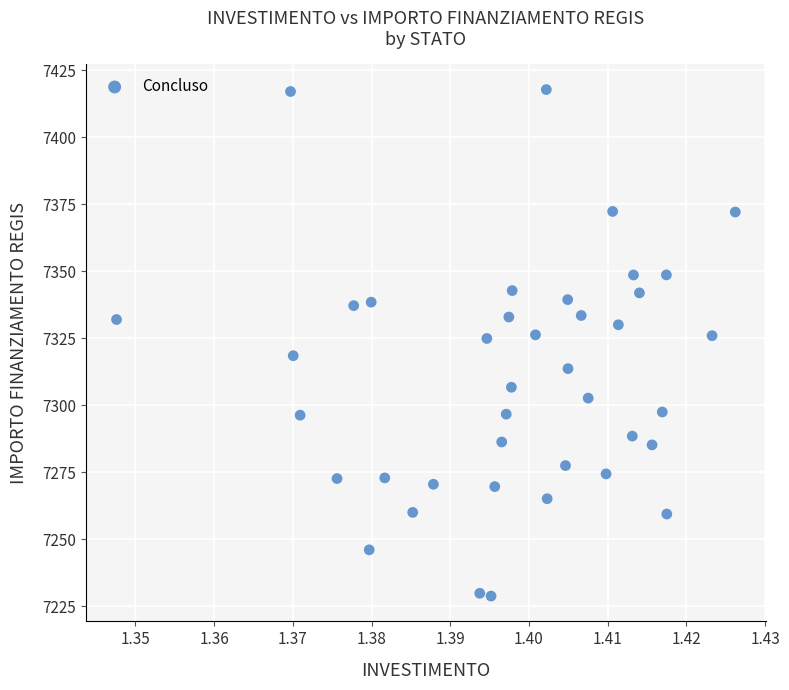

What is the range of Y values (max minus min)?

189.0